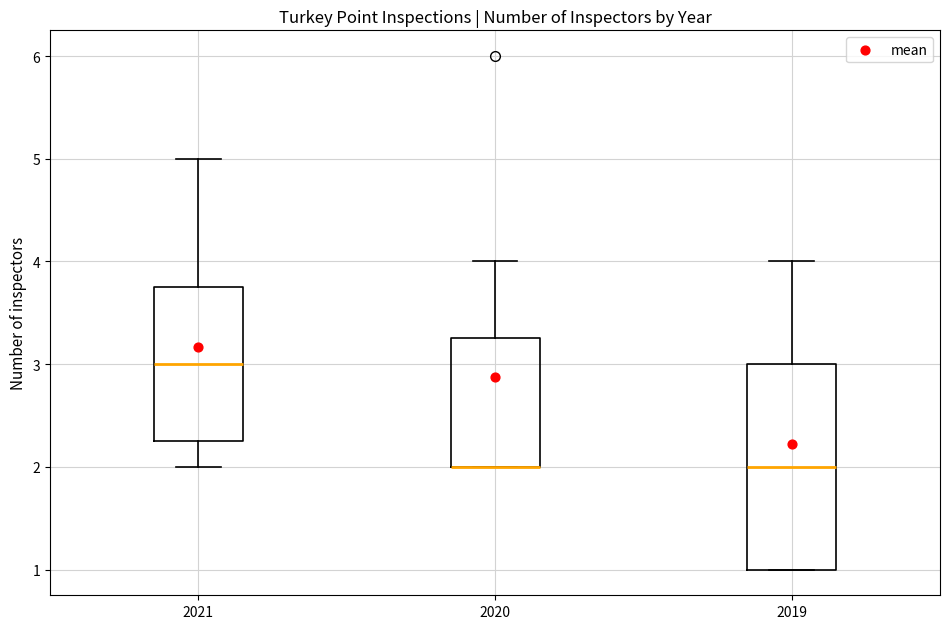

Where does the median line of the box at x = 2019 sit on the y-axis? The values are not printed on the chart, so give them approximately, as read against the axis.

2.0